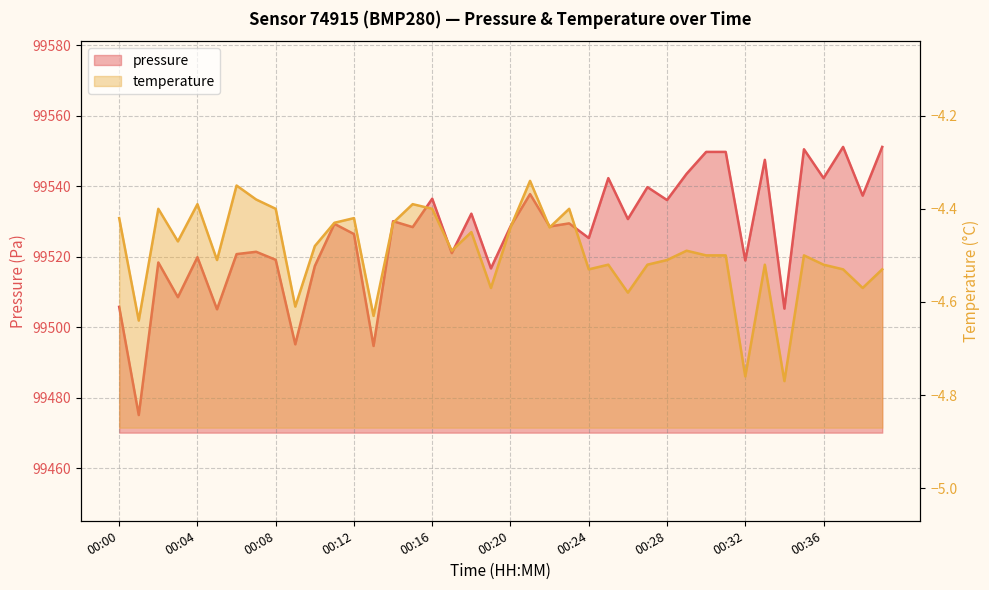

What is the difference between the maximum and minimum values in the temperature series?

0.4